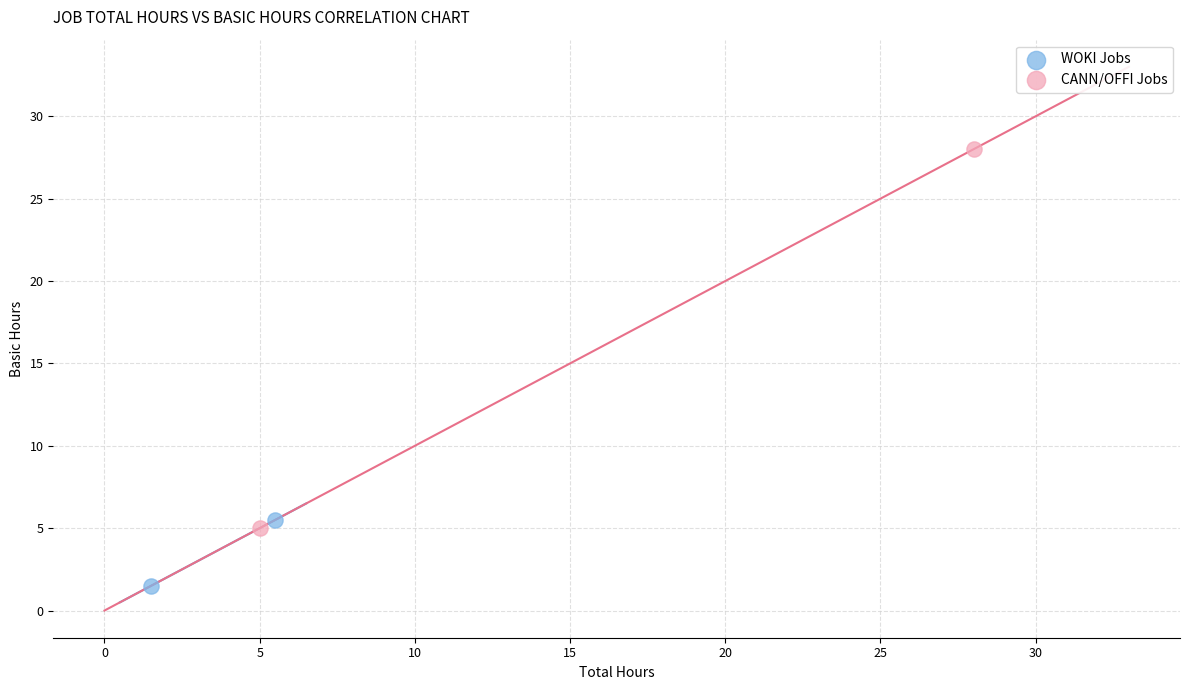

Which series contains the highest Y value?

CANN/OFFI Jobs